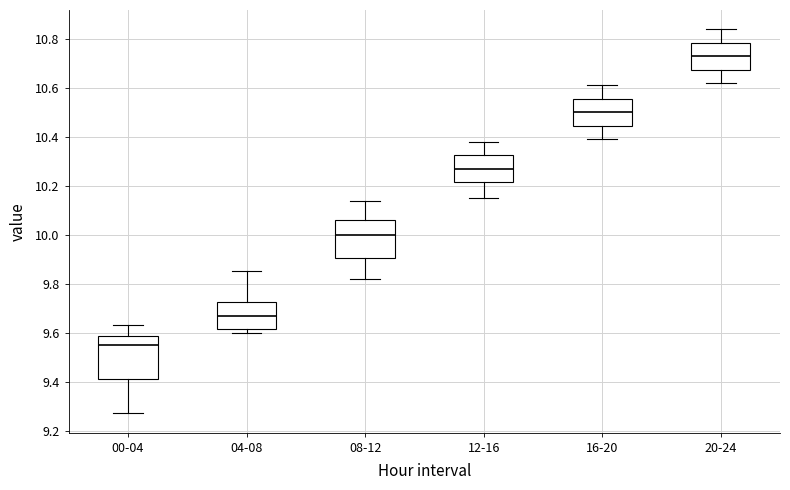

Where is the upper edge of the box for 12-16 on the y-axis? The values are not printed on the chart, so give them approximately, as read against the axis.

10.32